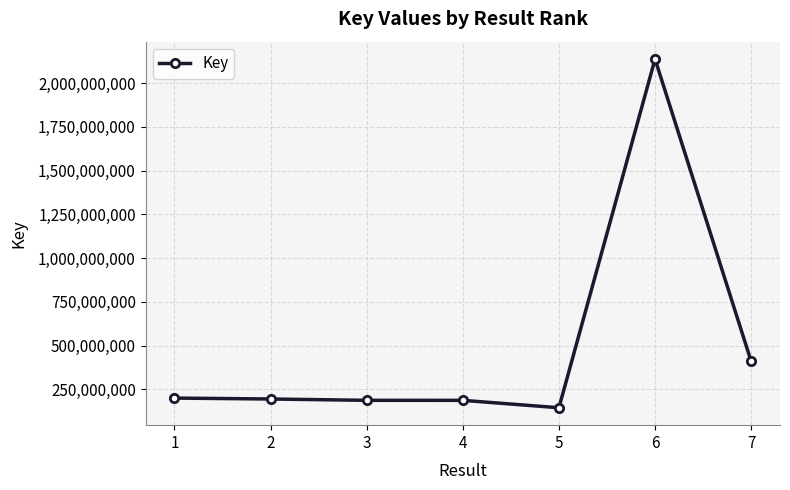

What is the average value?

494640042